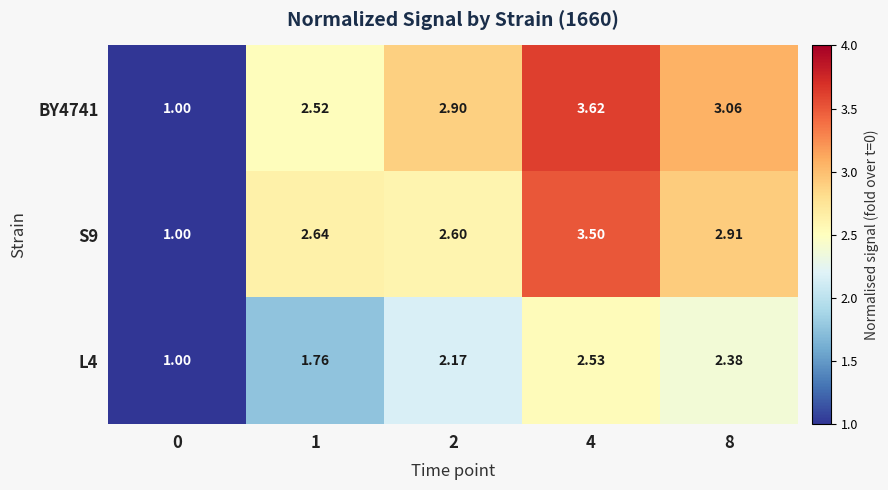

Is the value of S9 at 4 greater than the value of L4 at 2?

Yes